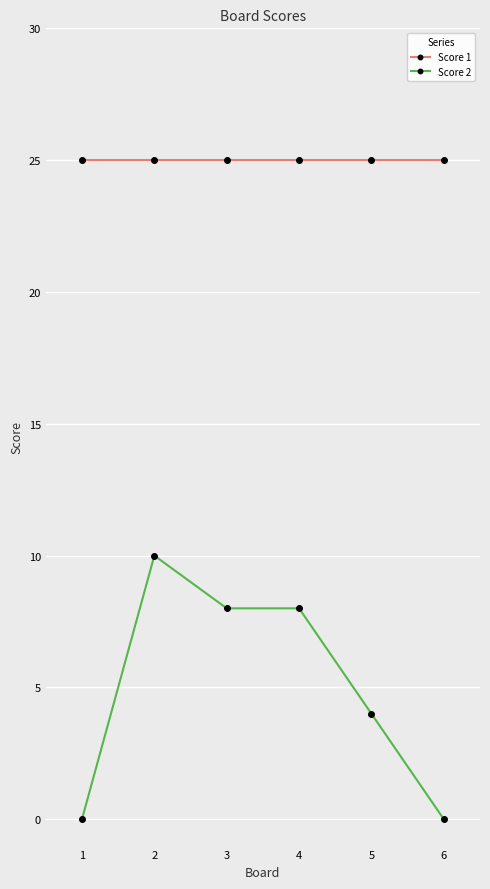

What is the difference between the maximum and minimum values in the Score 2 series?

10